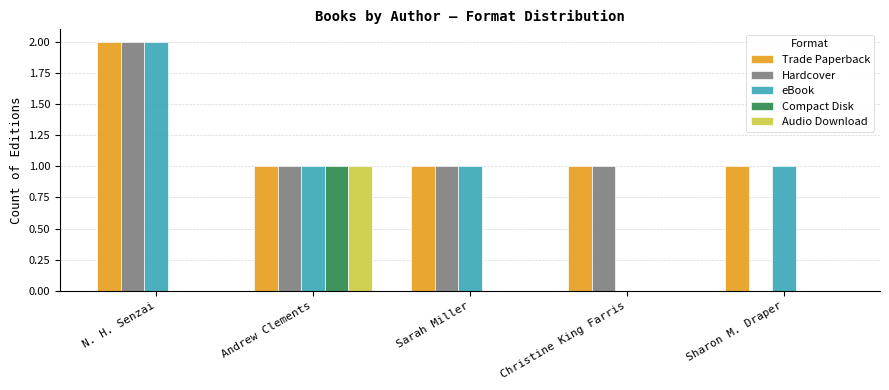

What is the total value across all series at N. H. Senzai?

6